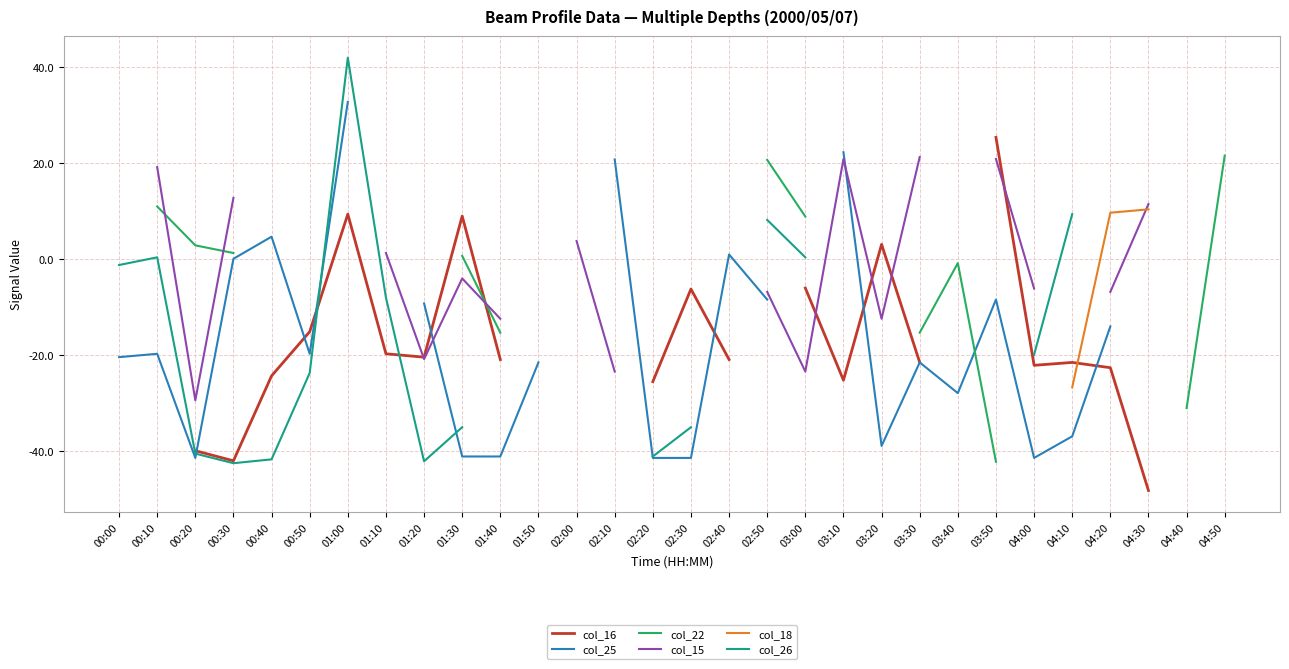

How many interior local peaks does the col_22 series have?

1